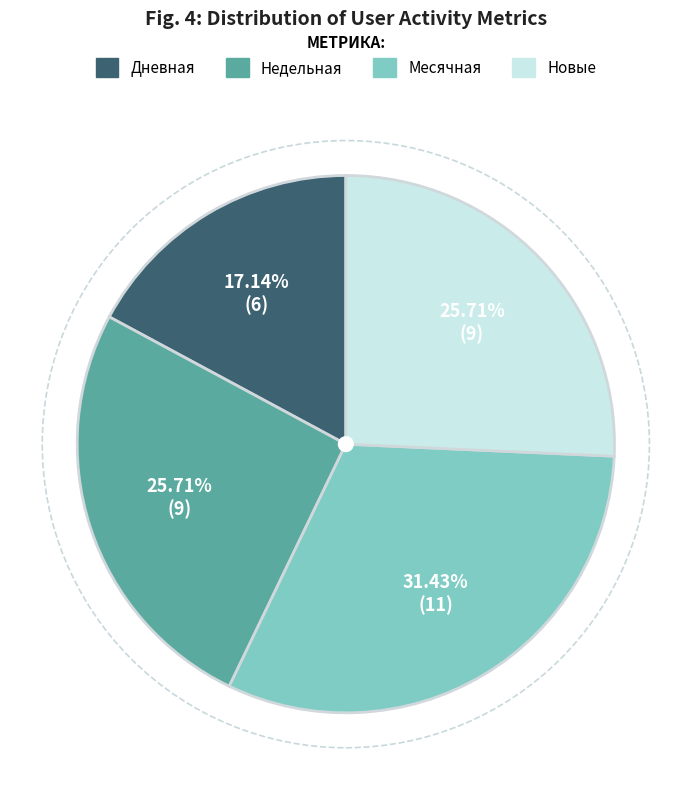

Is it true that Месячная is 21% of the pie?

False